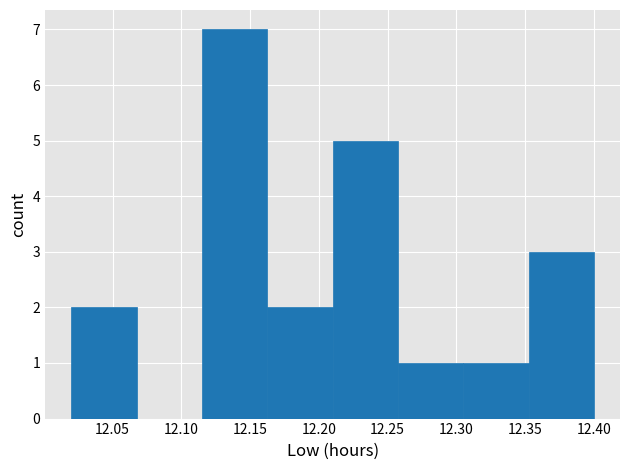

Over which range of the x-axis is the bar tallest?

12.115 to 12.165